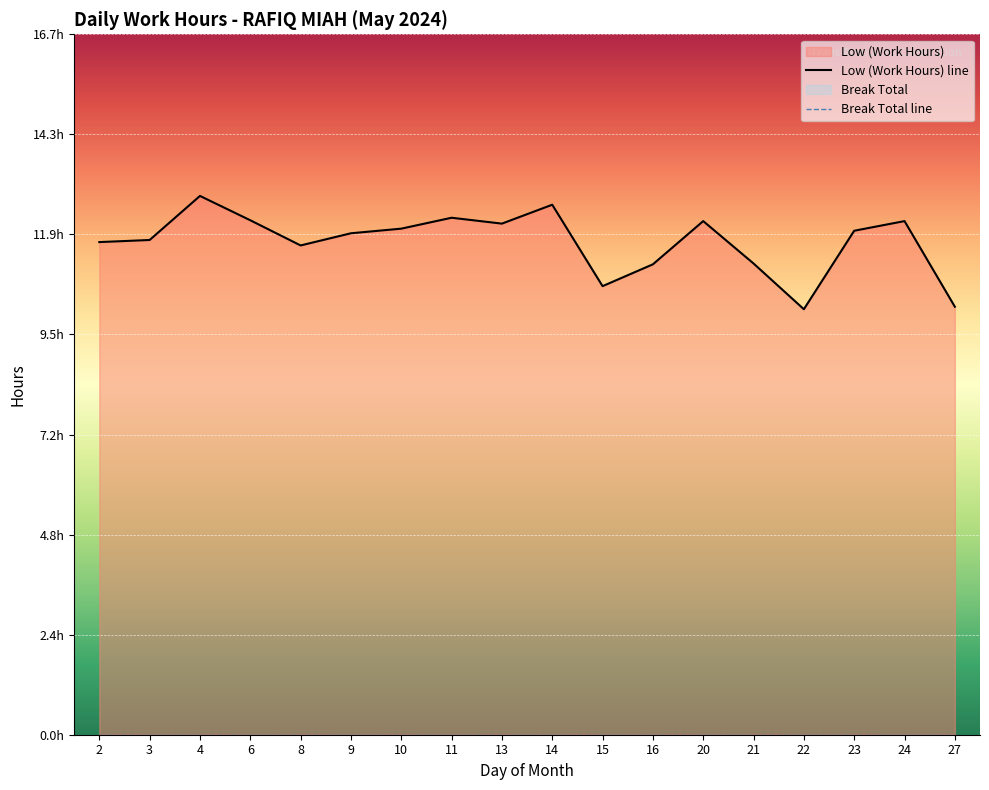

What is the value of the 4th point from the left?

12.3